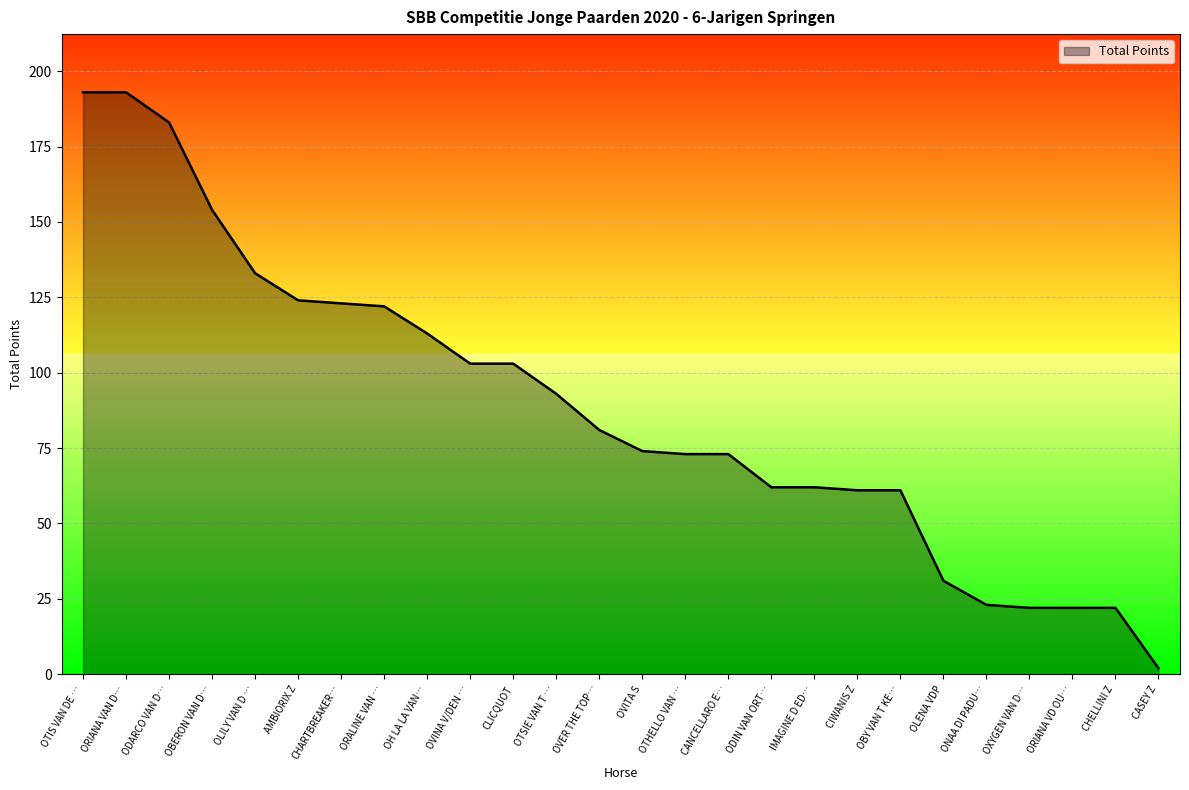

True or false: the data shows 2 at CASEY Z.

True